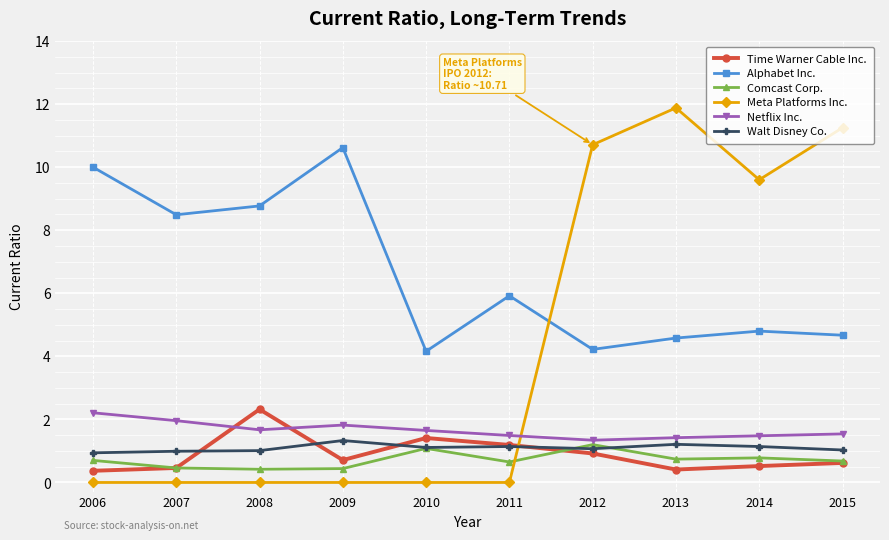

How many lines are shown in the chart?

6